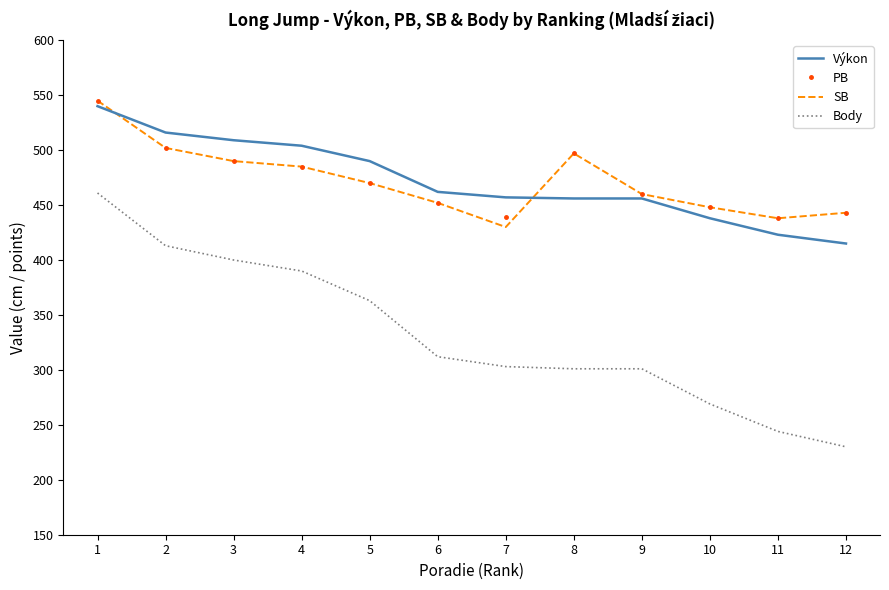

What are all the series names shown in the legend?

Výkon, PB, SB, Body